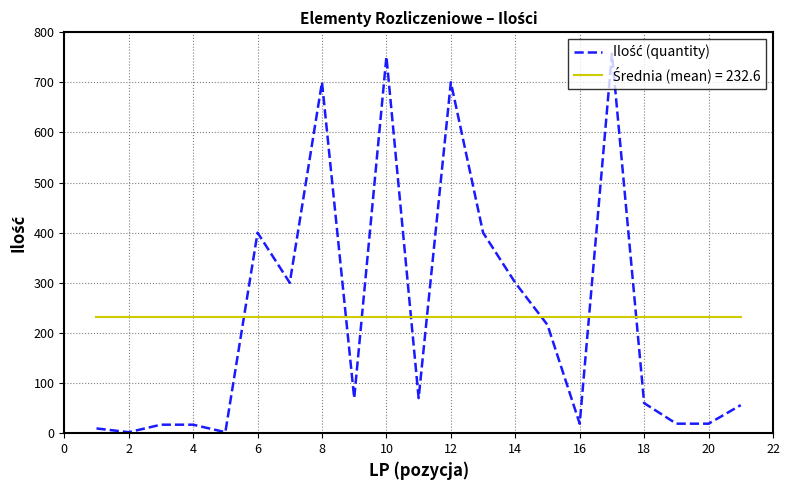

Count the number of data series in this chart.

2